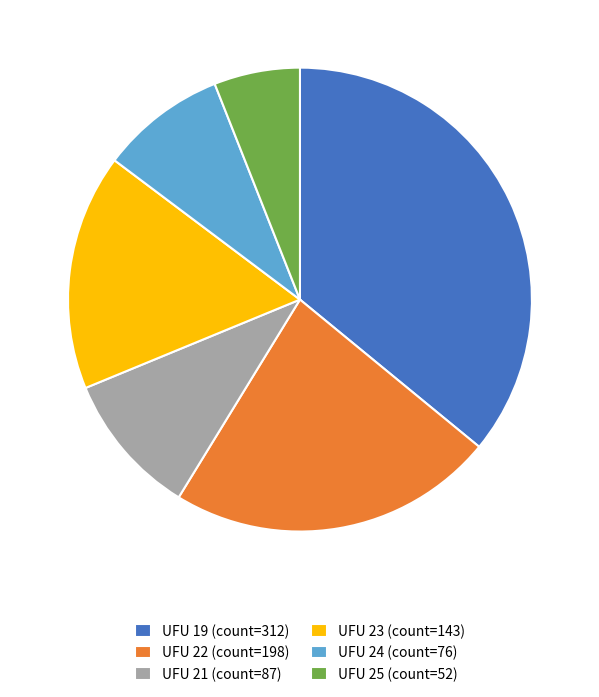

Is there a majority slice in this chart?

No